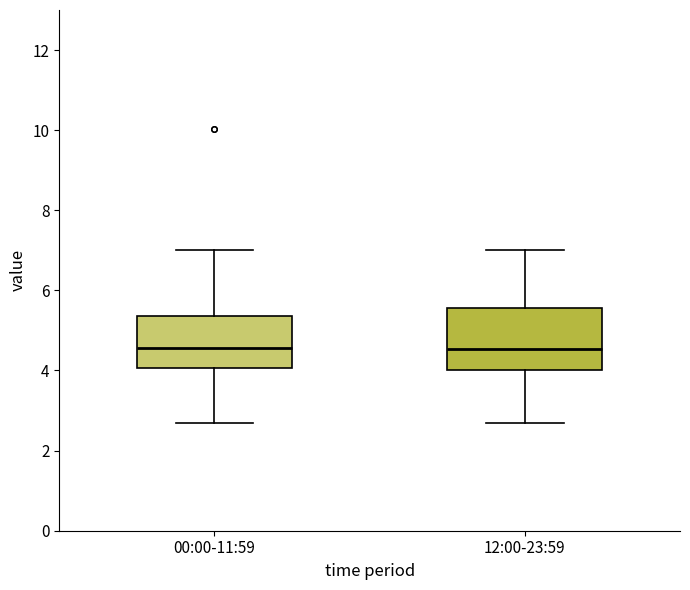

Reading left to right, read every box against the y-axis: the position of its median line, the range the box covers, and the ends of its whiskers. The values are not printed on the chart, so give them approximately, as read against the axis.

00:00-11:59: median 4.6, box 4.0 to 5.4, whiskers 2.8 to 7.0
12:00-23:59: median 4.6, box 4.0 to 5.6, whiskers 2.8 to 7.0